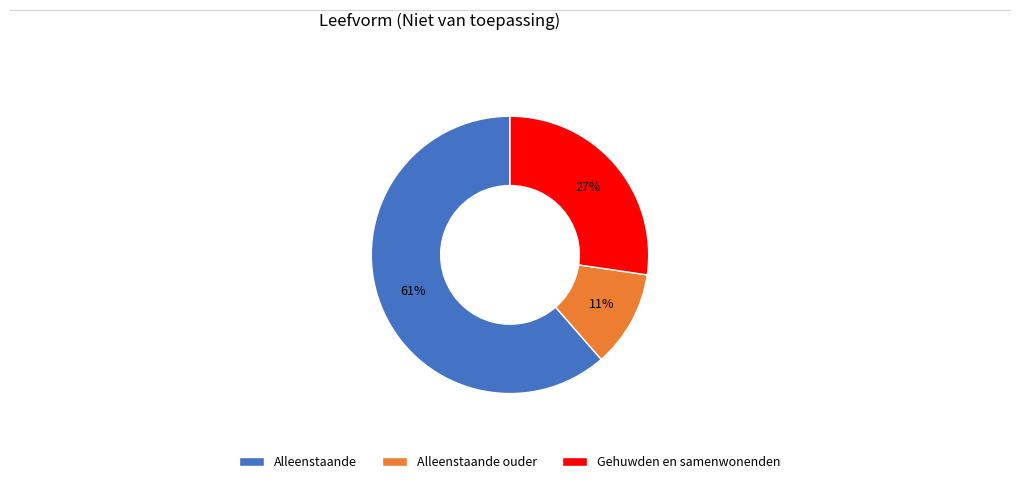

To the nearest percent, what is the difference between the Alleenstaande ouder and Gehuwden en samenwonenden slice percentages?

16%